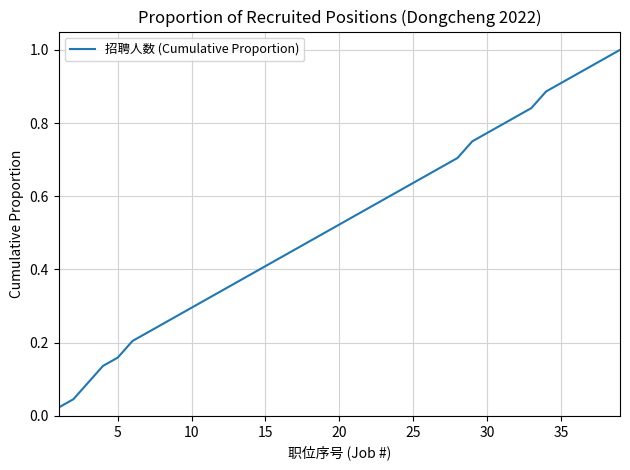

What is the average value?

0.5